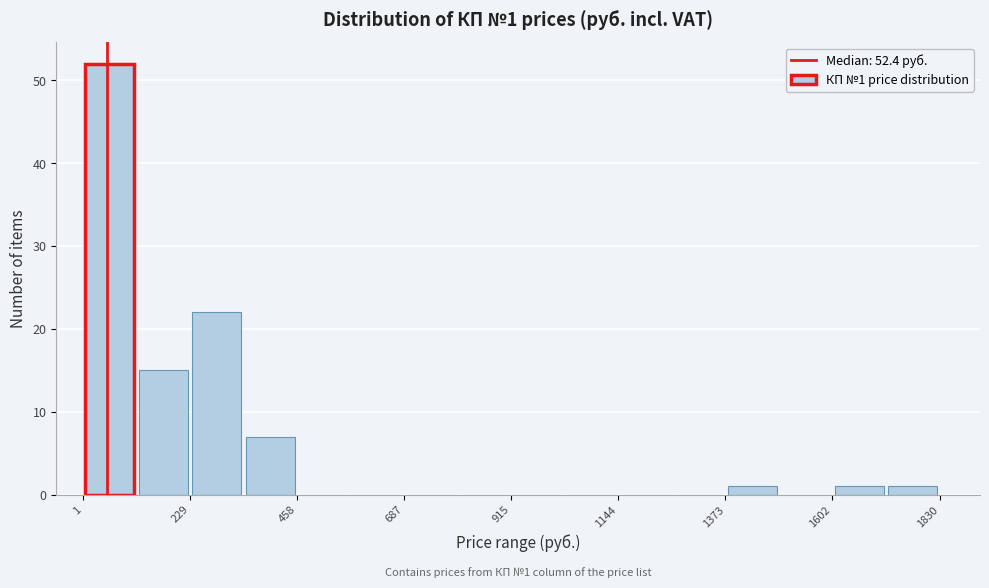

Around what value on the x-axis is the tallest bar? Give the approximate position of its centre, as read against the axis.

50